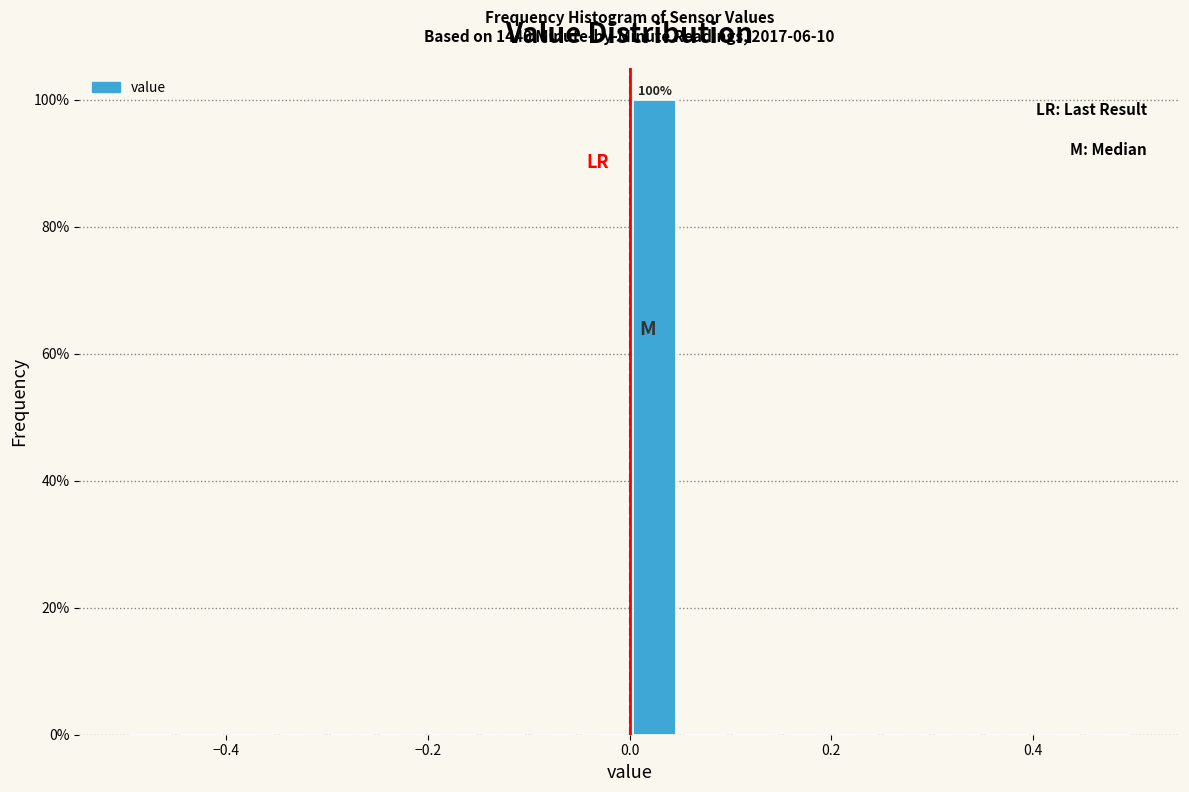

Read against the x-axis, roughly where is the centre of the tallest bar?

0.02